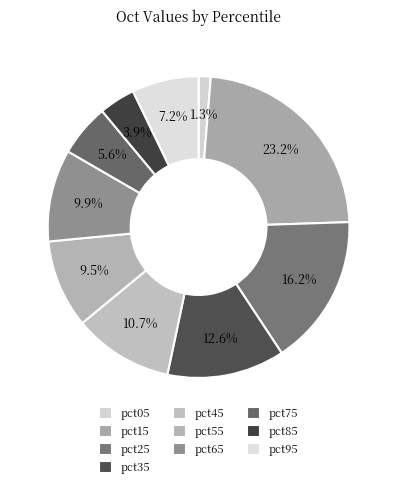

To the nearest percent, what is the combined percentage of pct15 and pct65?

33%